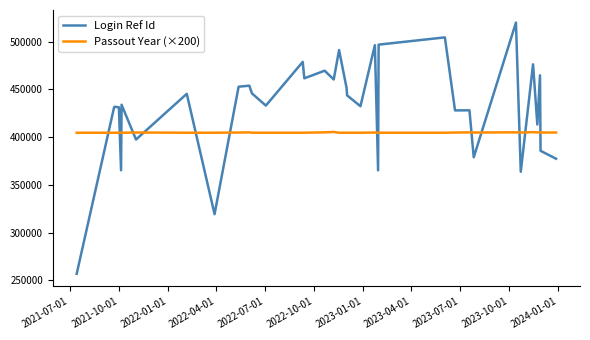

True or false: Login Ref Id and Passout Year (×200) intersect in this chart.

True